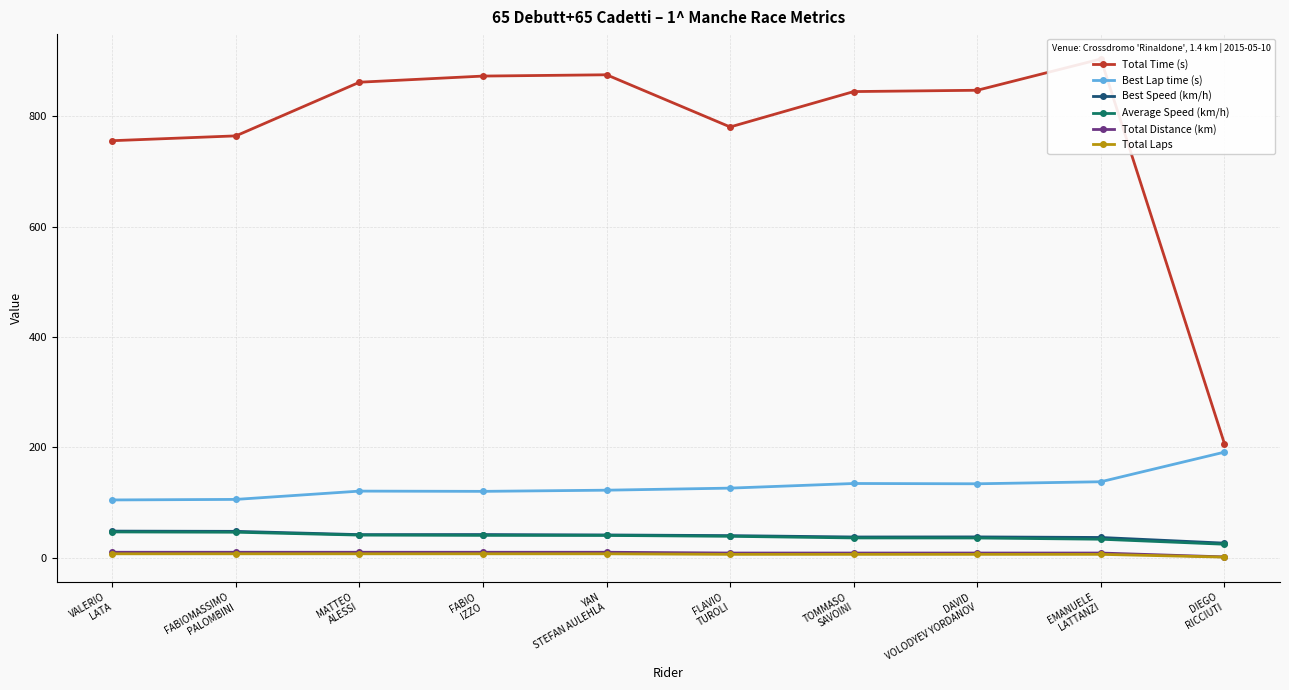

What position from the right is FABIO
IZZO?

7